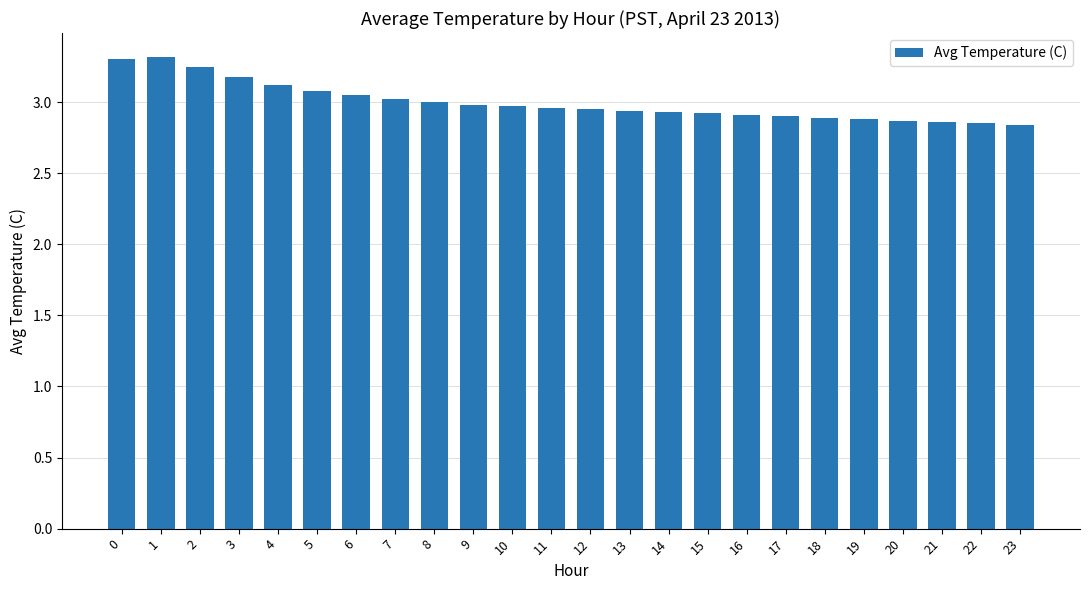

What is the difference between the second highest and minimum values?

0.5